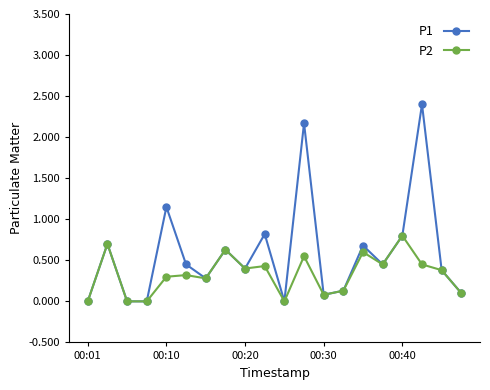

In P1, how many points are higher than both neighbors (excluding endpoints)?

7